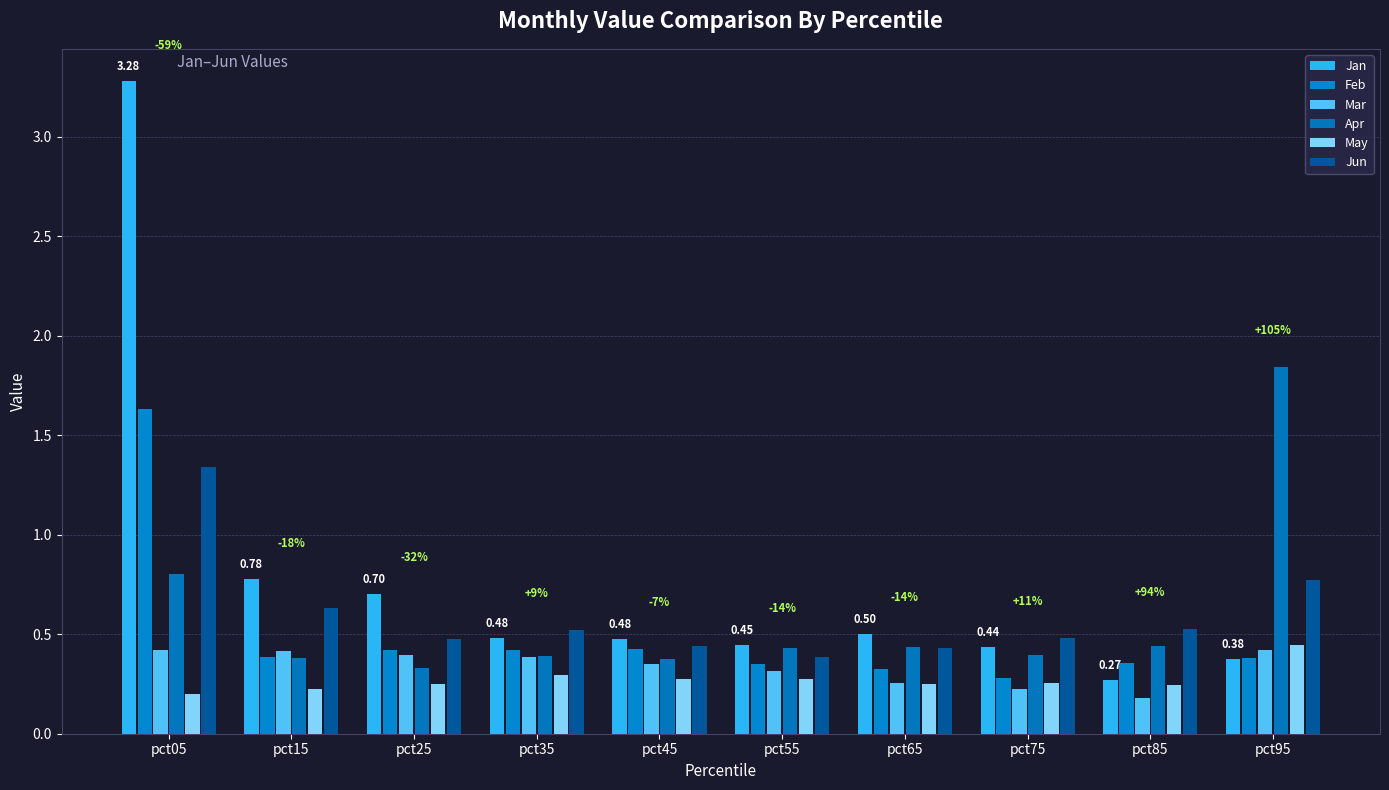

List the labels in order of Feb value, smallest first.

pct75, pct65, pct55, pct85, pct95, pct15, pct35, pct25, pct45, pct05